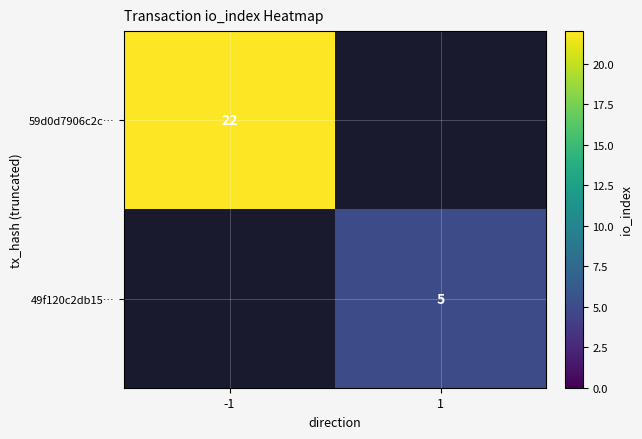

The value of 49f120c2db15… at 1 is 7. True or false?

False